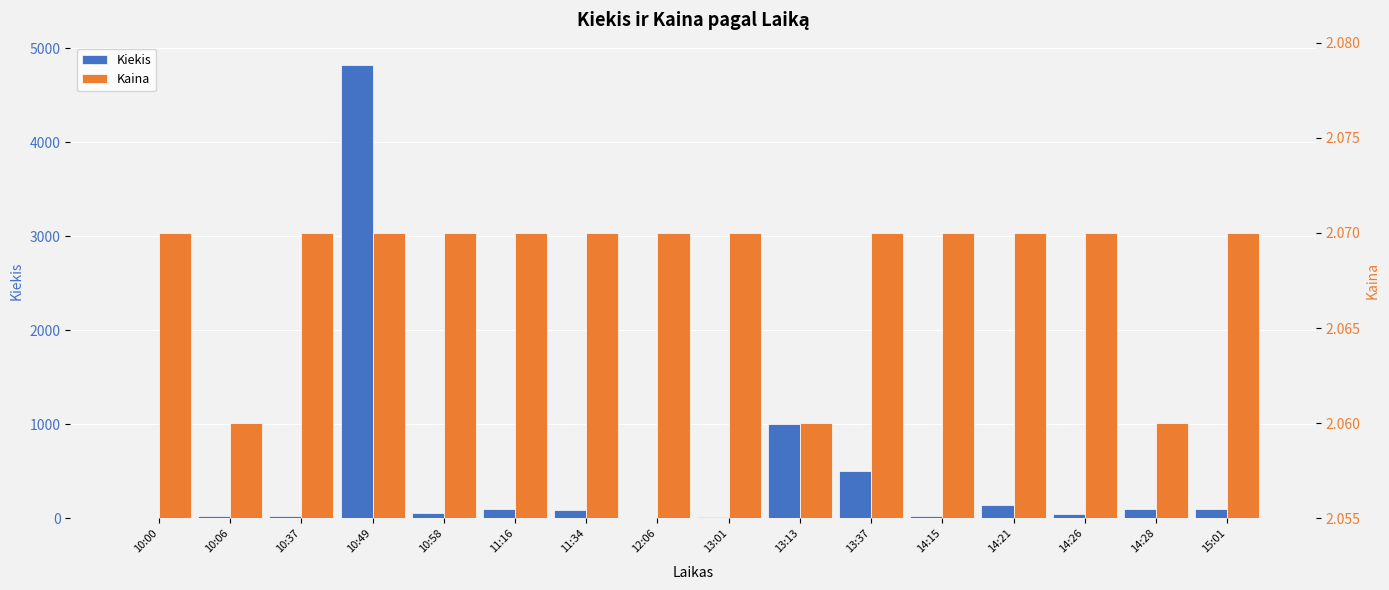

How many distinct data groups are displayed?

2